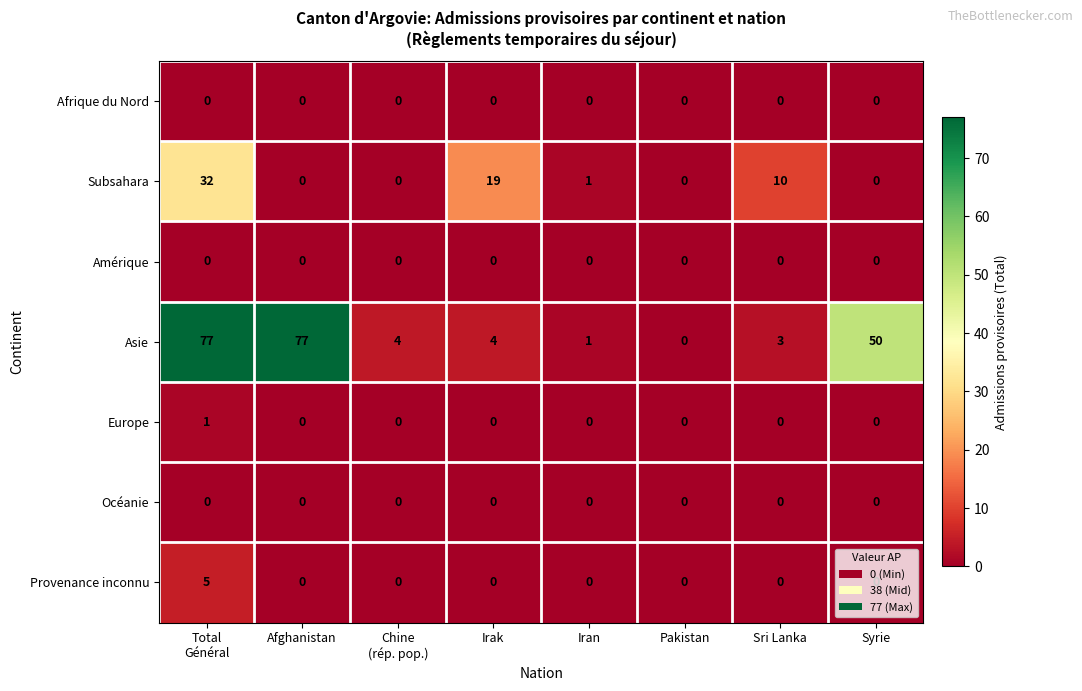

What is the greatest value displayed?

77